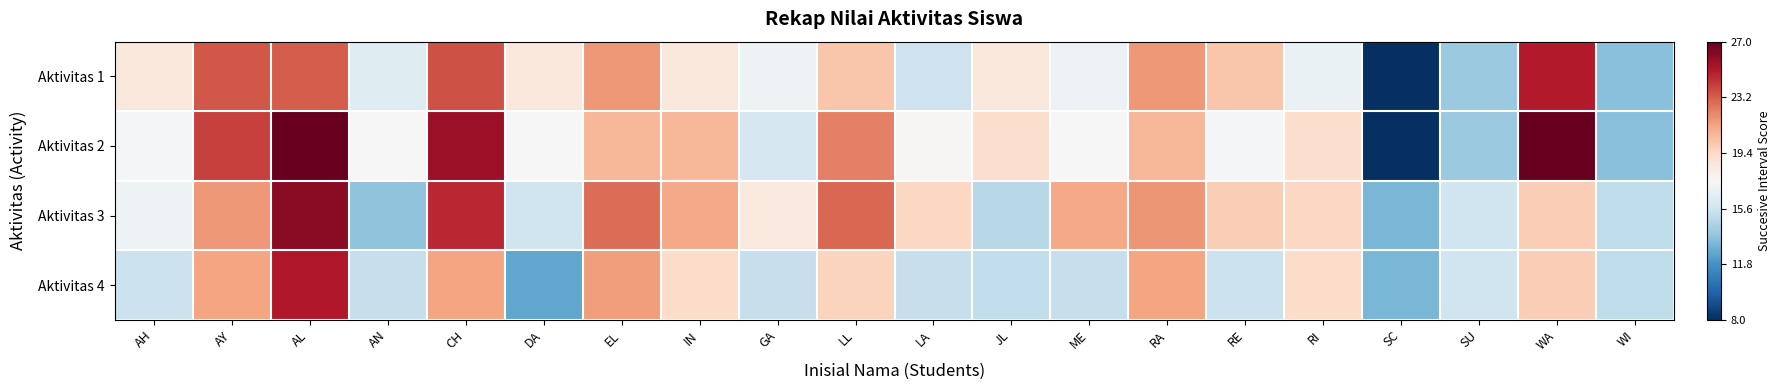

Count the number of categories in the chart.

20